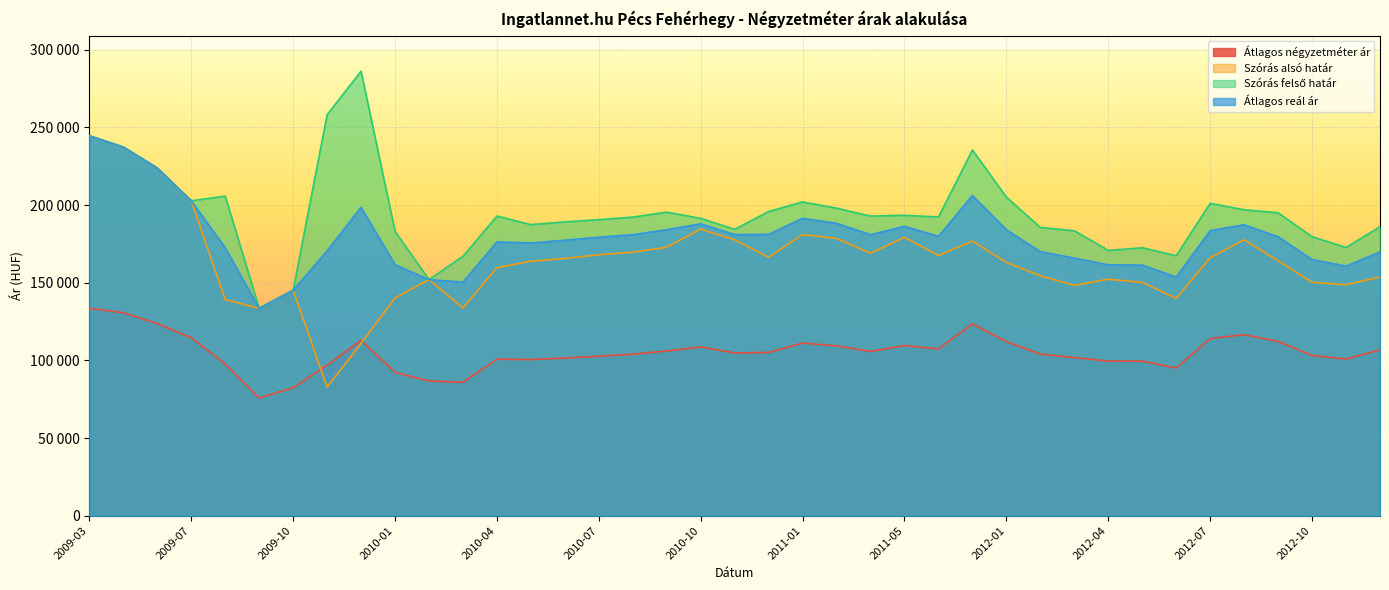

Does the chart display data point markers on the line(s)?

No